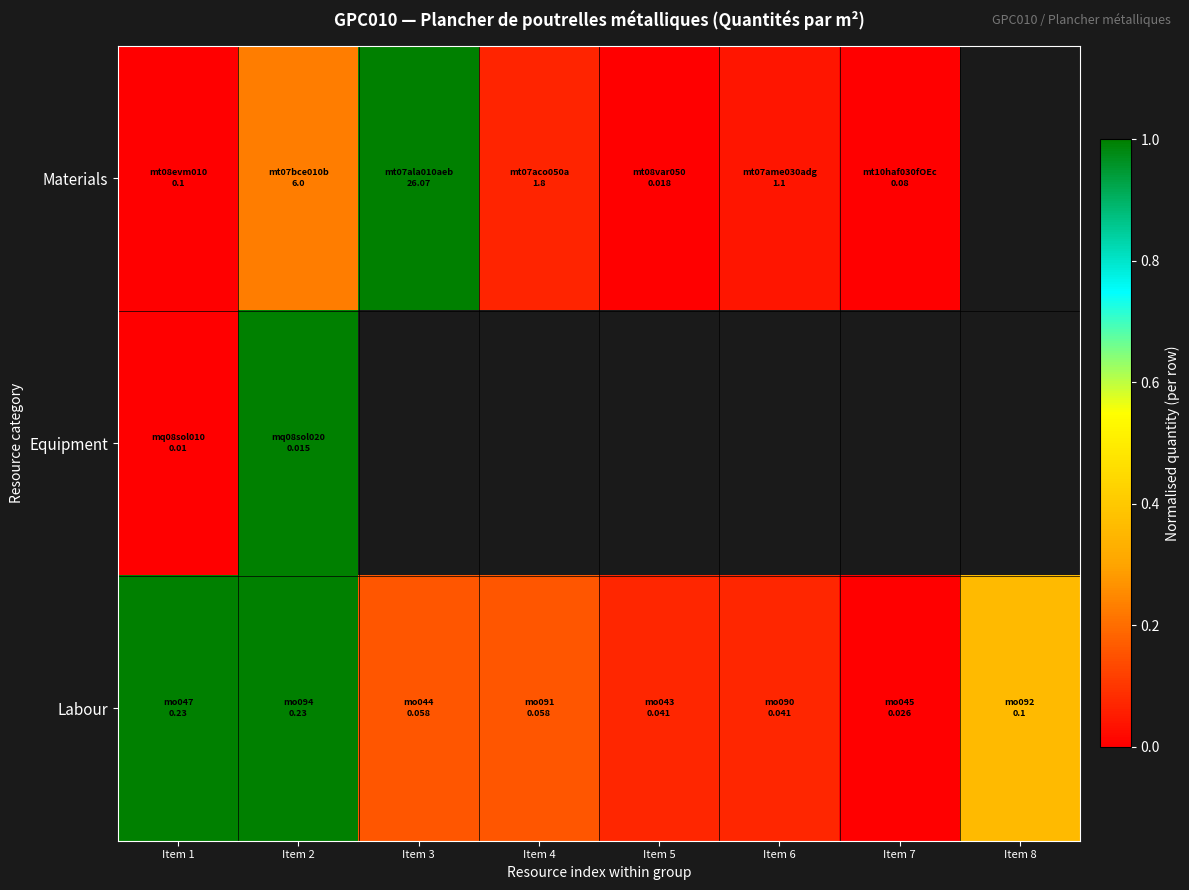

Where is Equipment nearest to the value 0?

Item 1